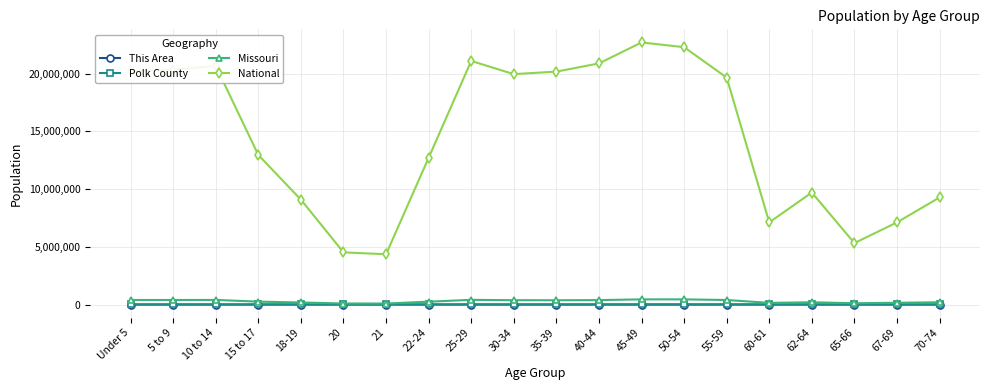

Which series changed the most between 21 and 60-61?

National